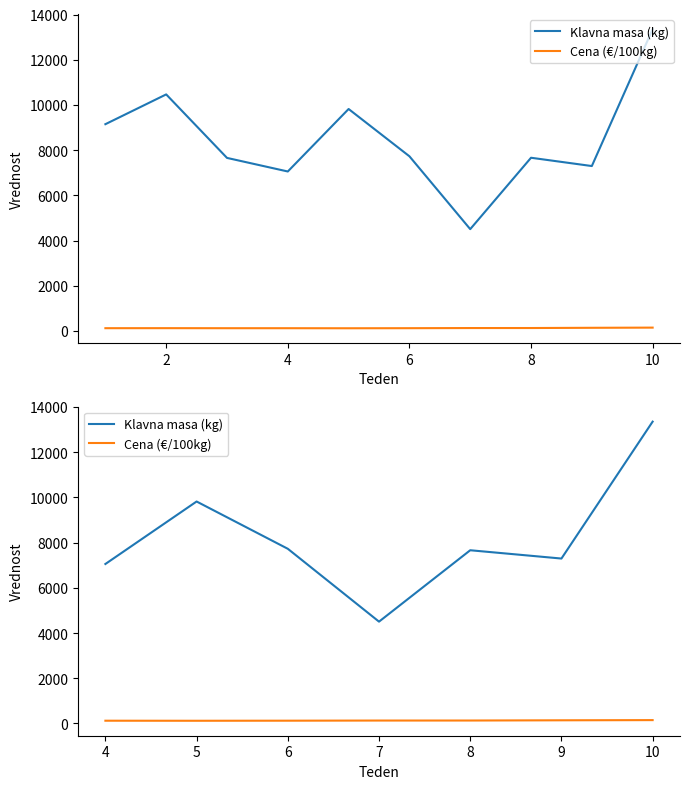

What is the difference between the Cena (€/100kg) values at 8 and 4?

8.1